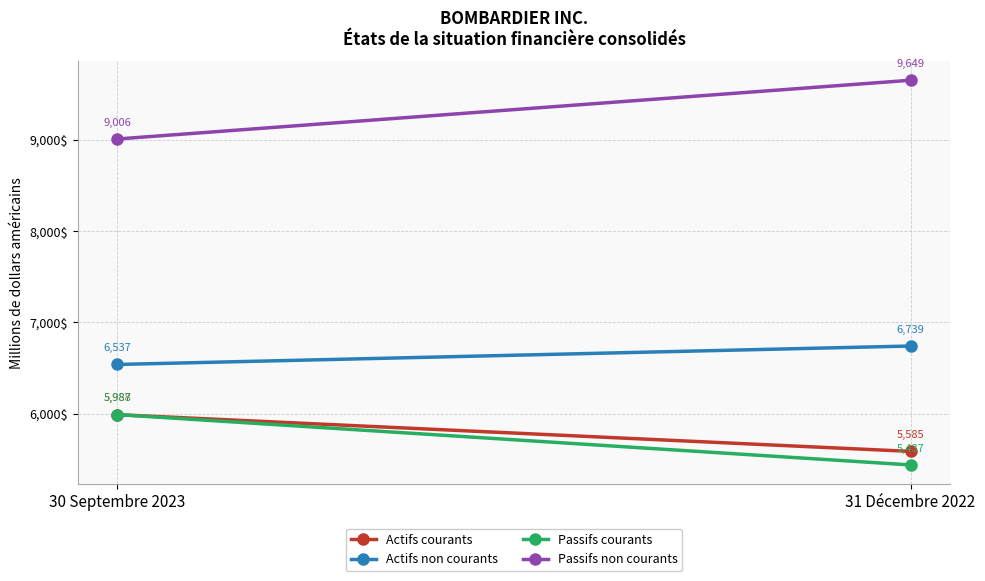

How many data points in Passifs courants are less than 5988?

1